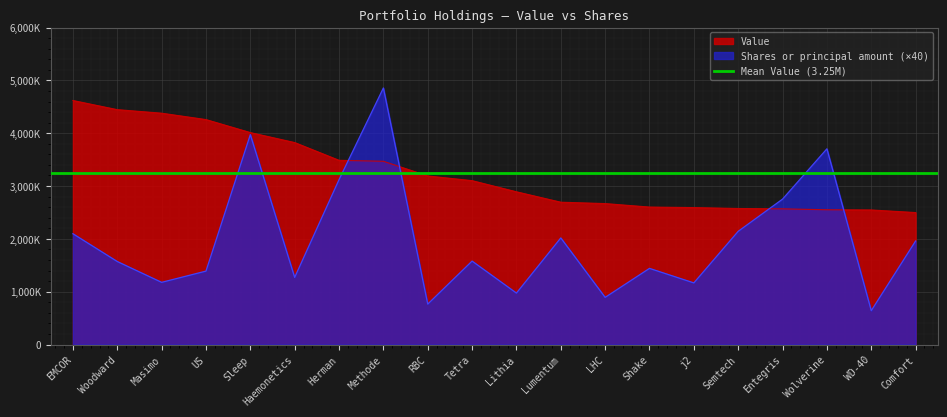

At which category is the sum across all series the highest?

Methode